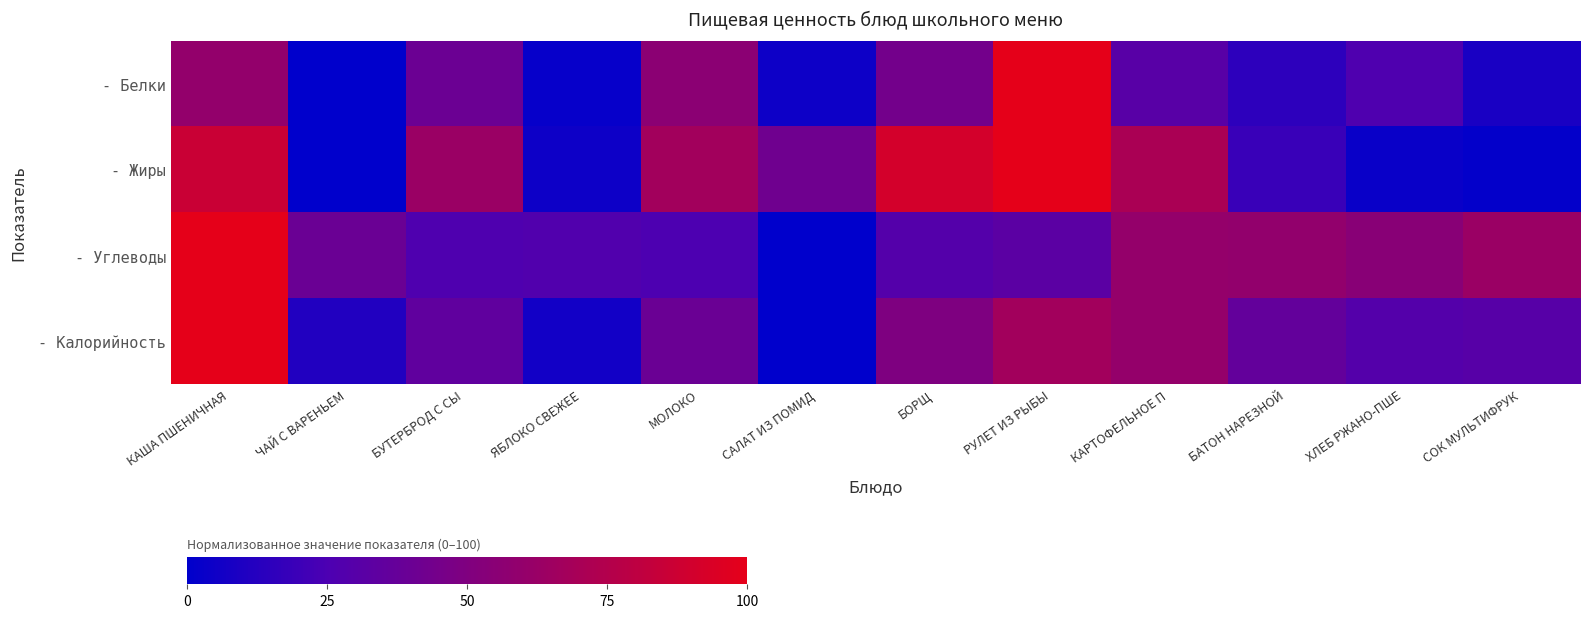

What is the difference between the highest and lowest values at БОРЩ?

61.7